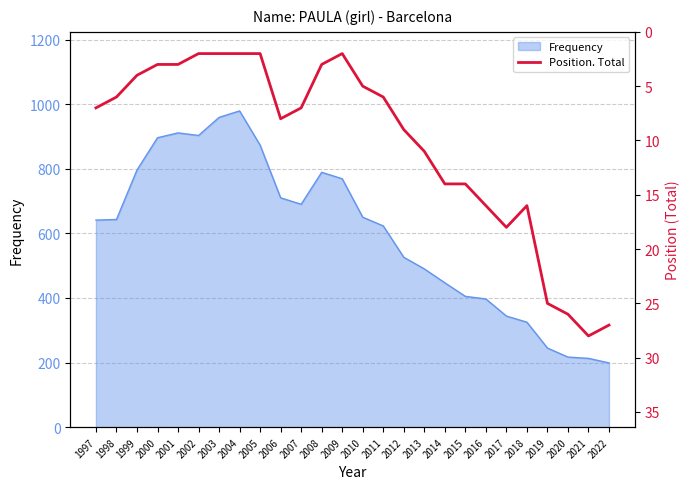

Reading left to right, what are all the values shown in this chart?

1997=7	1998=6	1999=4	2000=3	2001=3	2002=2	2003=2	2004=2	2005=2	2006=8	2007=7	2008=3	2009=2	2010=5	2011=6	2012=9	2013=11	2014=14	2015=14	2016=16	2017=18	2018=16	2019=25	2020=26	2021=28	2022=27